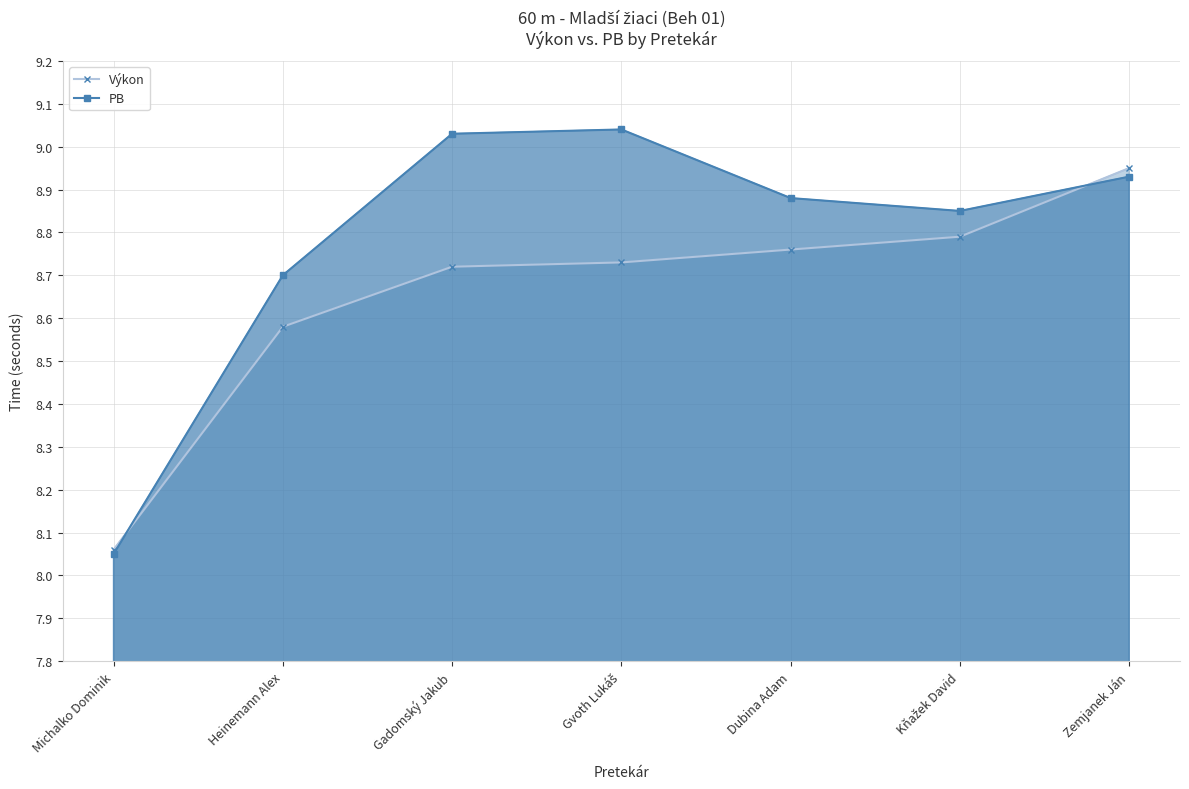

Which series has the largest total across all categories?

PB